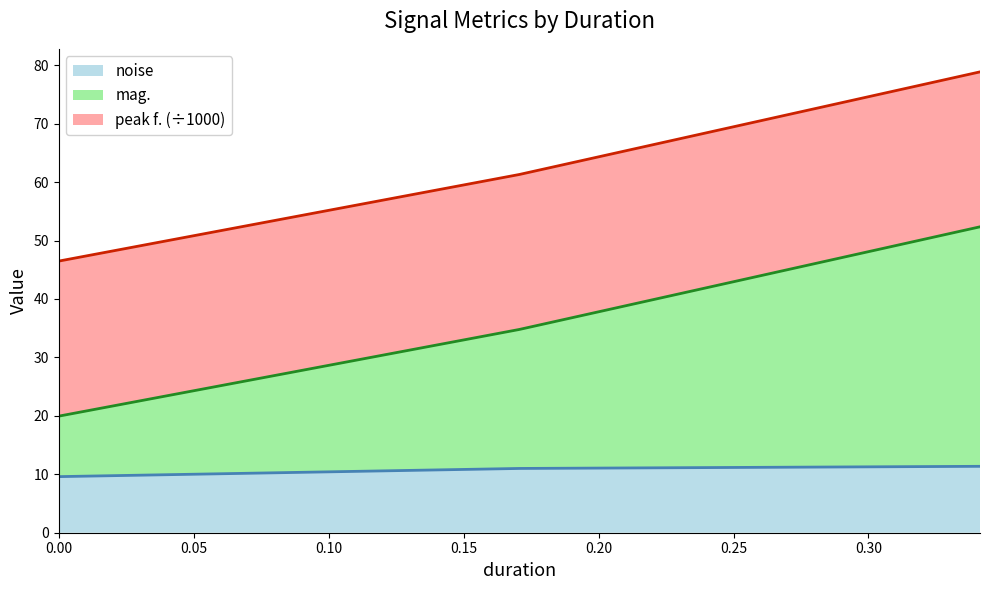

At which label does noise reach its peak?

0.341333